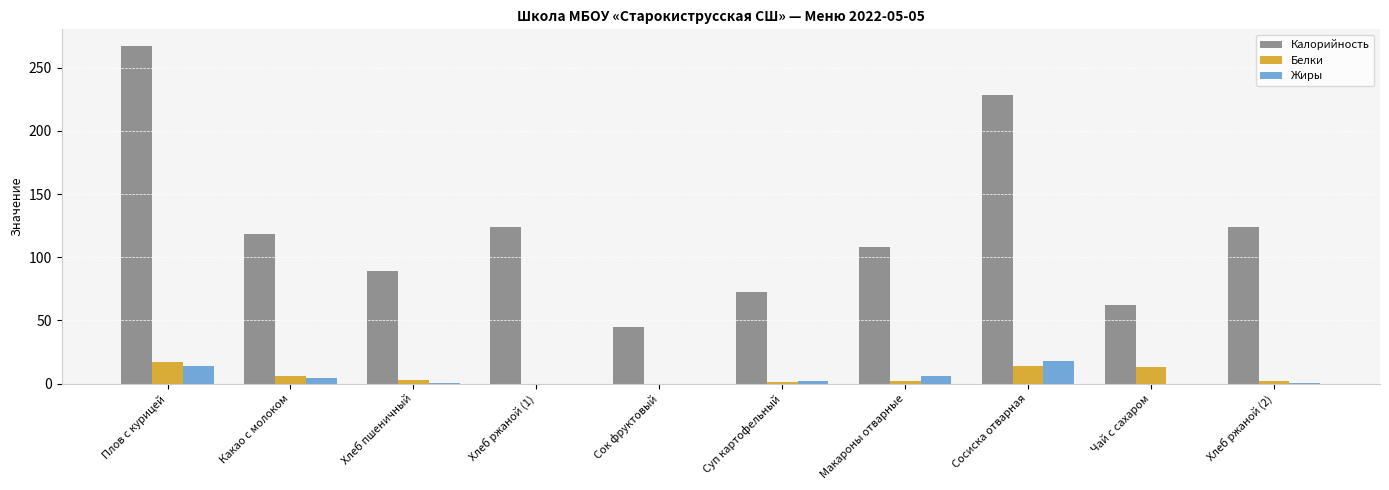

What is the total value across all series at Сок фруктовый?

45.0